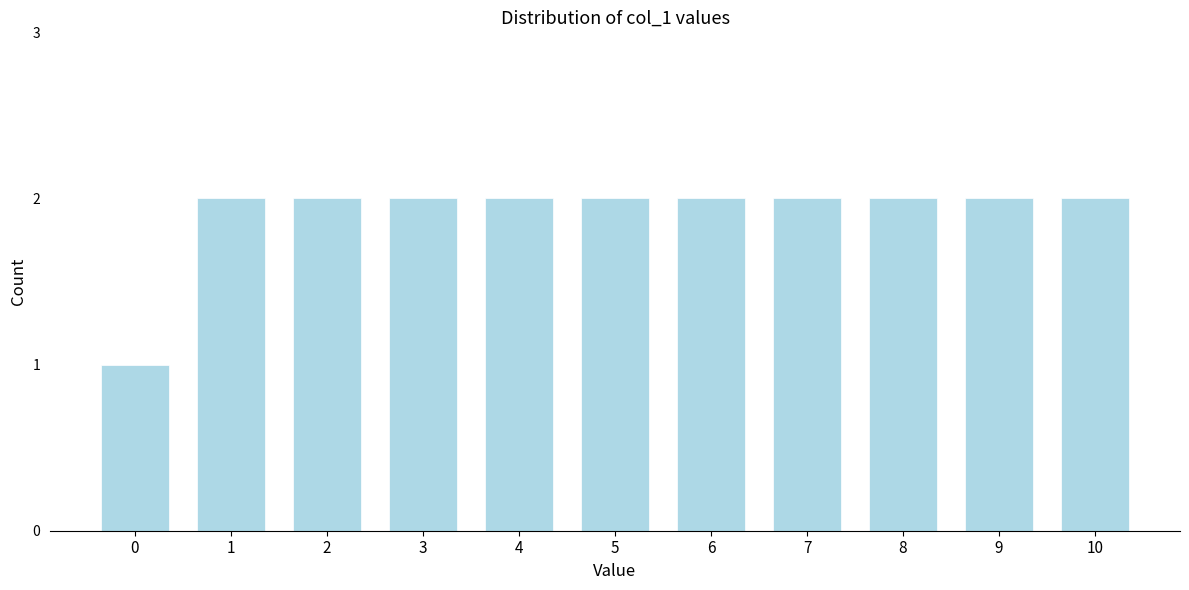

Reading left to right, transcribe all the data shown in this chart.

1	2	2	2	2	2	2	2	2	2	2